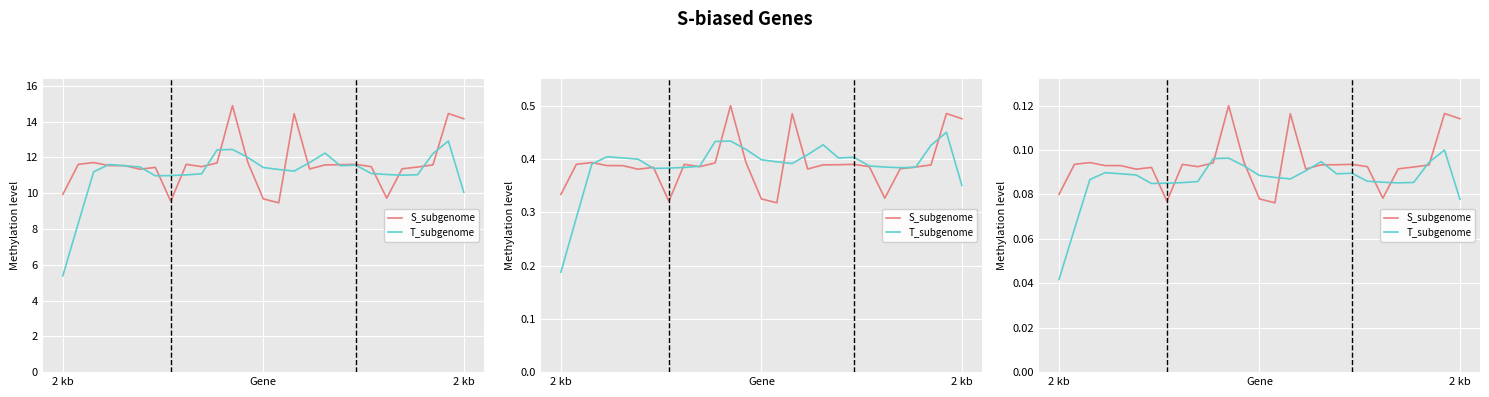

List the series in order of their overall mean, highest first.

S_subgenome, T_subgenome